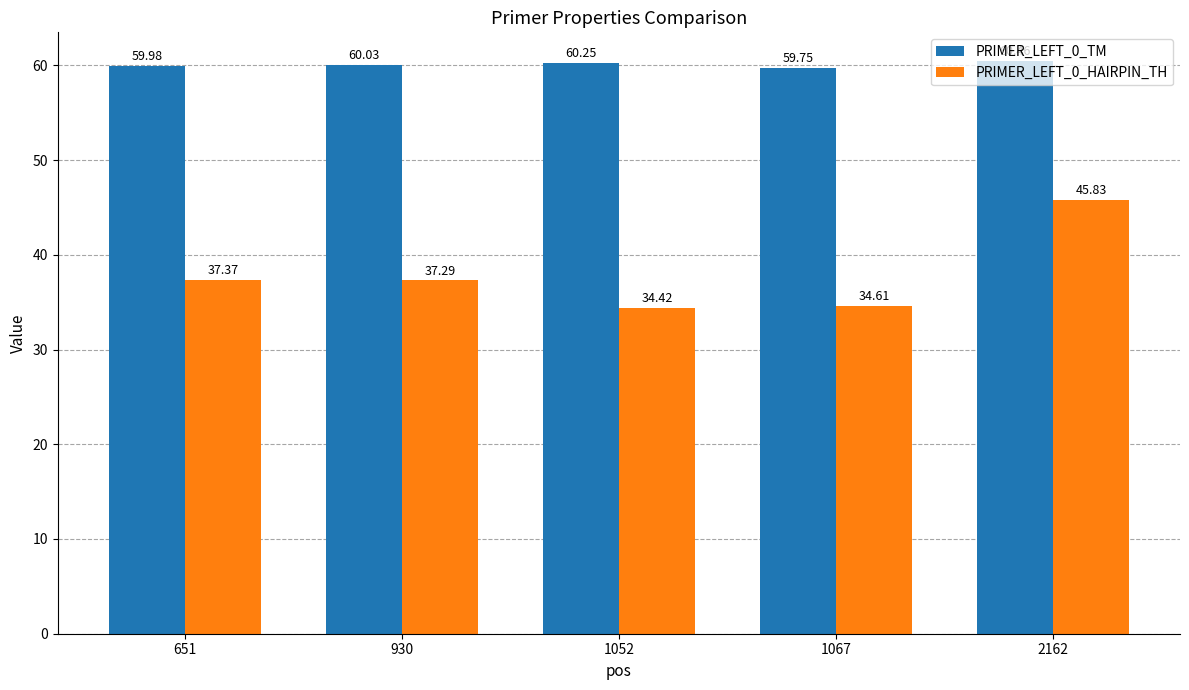

Is it true that PRIMER_LEFT_0_TM equals 14.5 at 1067?

False